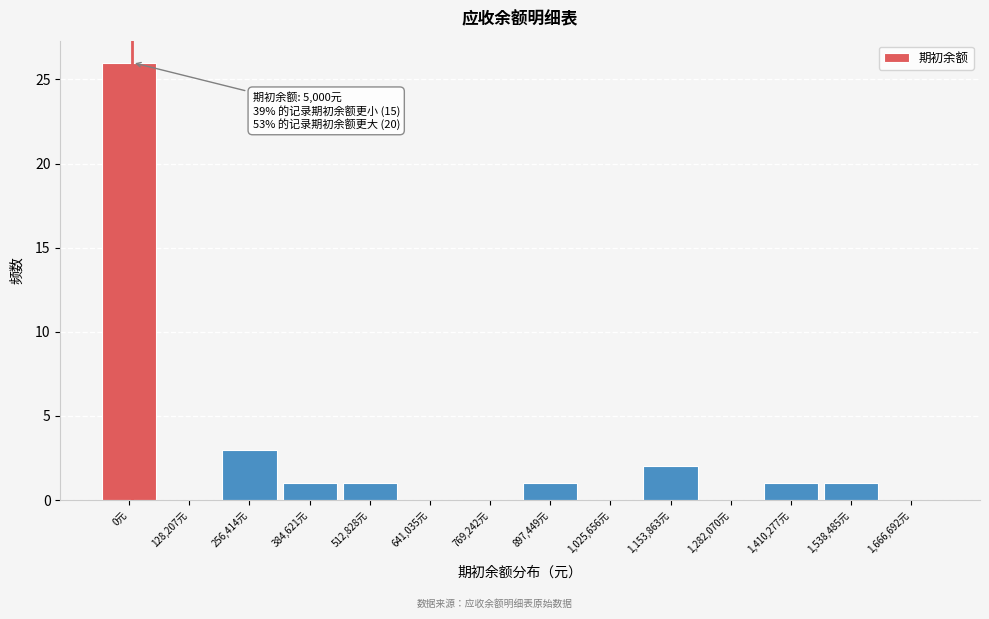

Reading left to right, transcribe all the data shown in this chart.

0元=26	128,207元=0	256,414元=3	384,621元=1	512,828元=1	641,035元=0	769,242元=0	897,449元=1	1,025,656元=0	1,153,863元=2	1,282,070元=0	1,410,277元=1	1,538,485元=1	1,666,692元=0